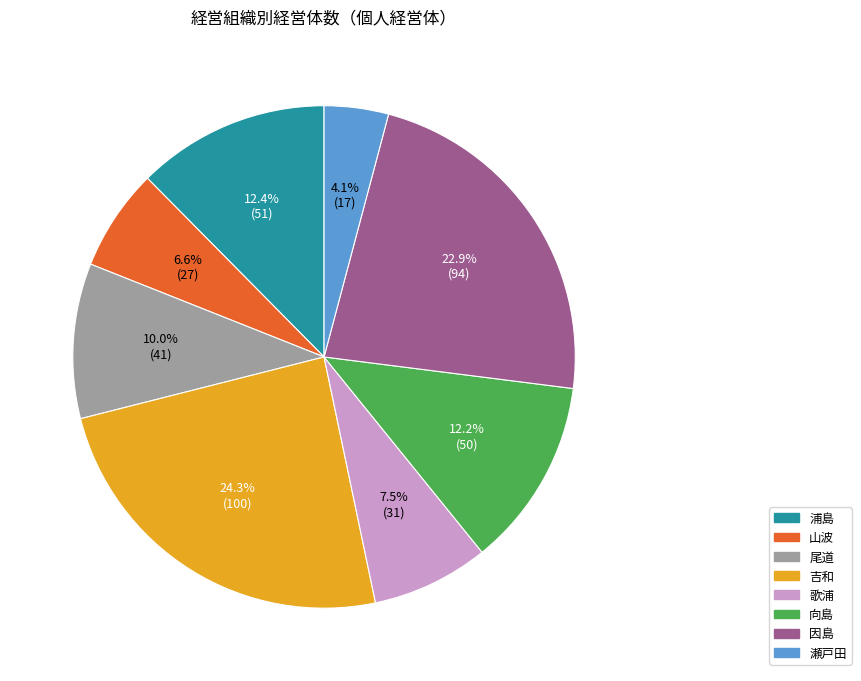

To the nearest percent, what portion does 瀬戸田 represent?

4%